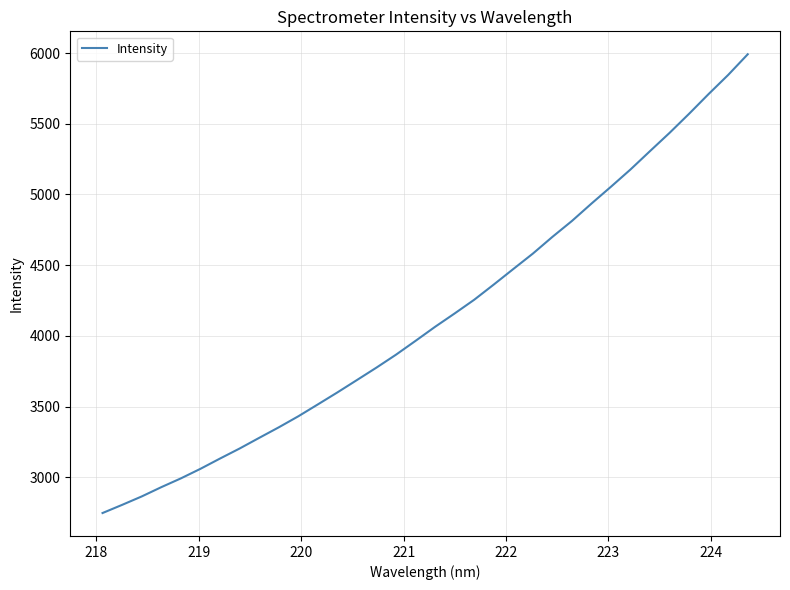

How many lines are shown in the chart?

1